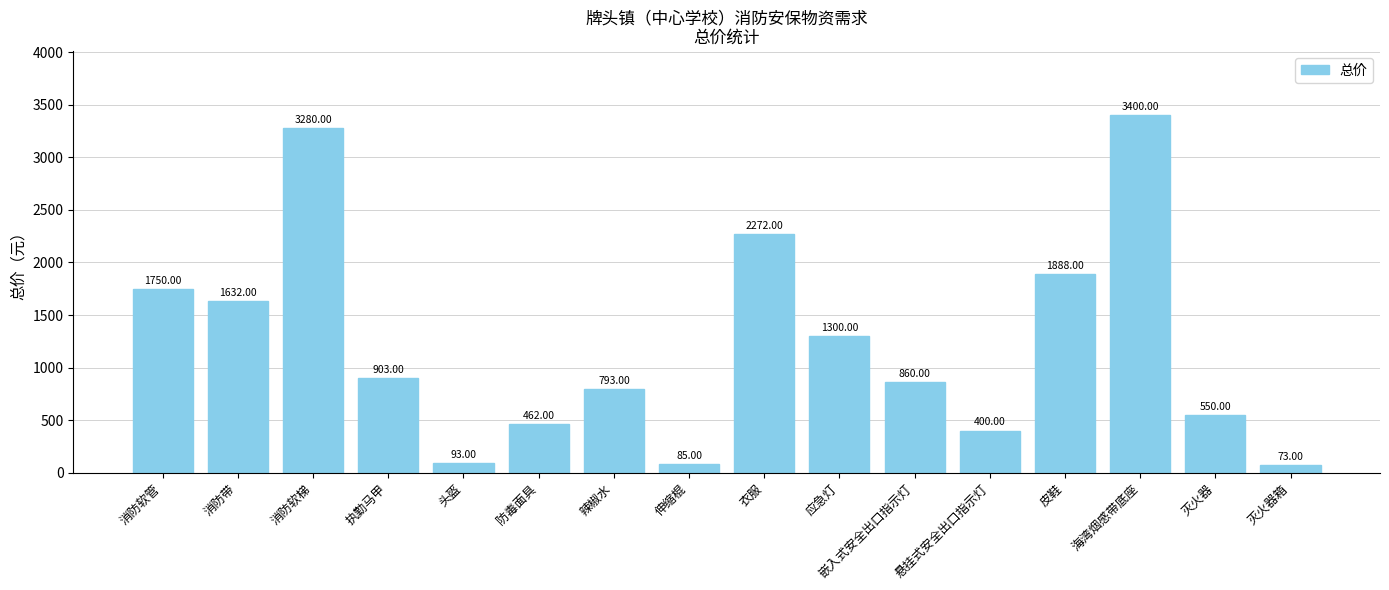

Are the bars grouped side by side (vs. stacked)?

No